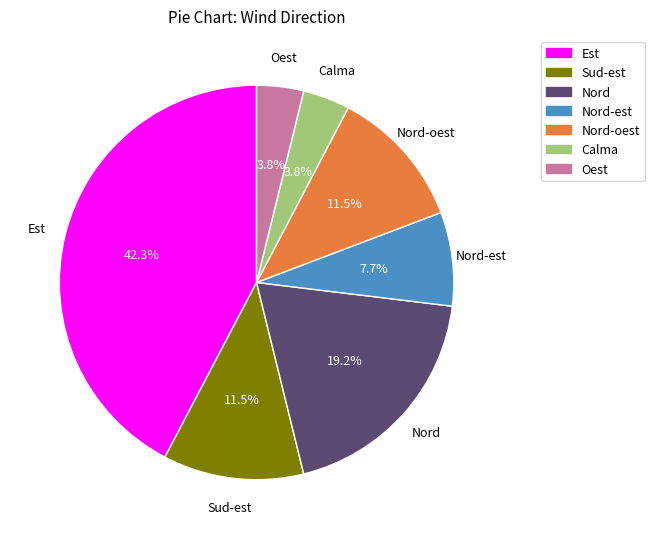

Approximately how many times larger is the value at Est compared to Sud-est?

3.7